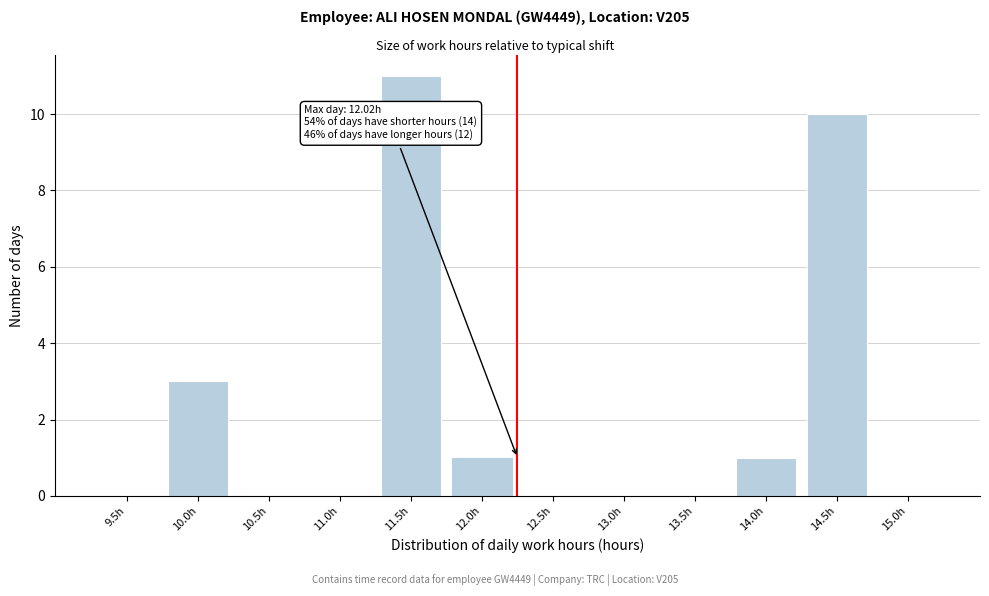

Reading left to right, list all the values displayed in this chart.

9.5h=0	10.0h=3	10.5h=0	11.0h=0	11.5h=11	12.0h=1	12.5h=0	13.0h=0	13.5h=0	14.0h=1	14.5h=10	15.0h=0